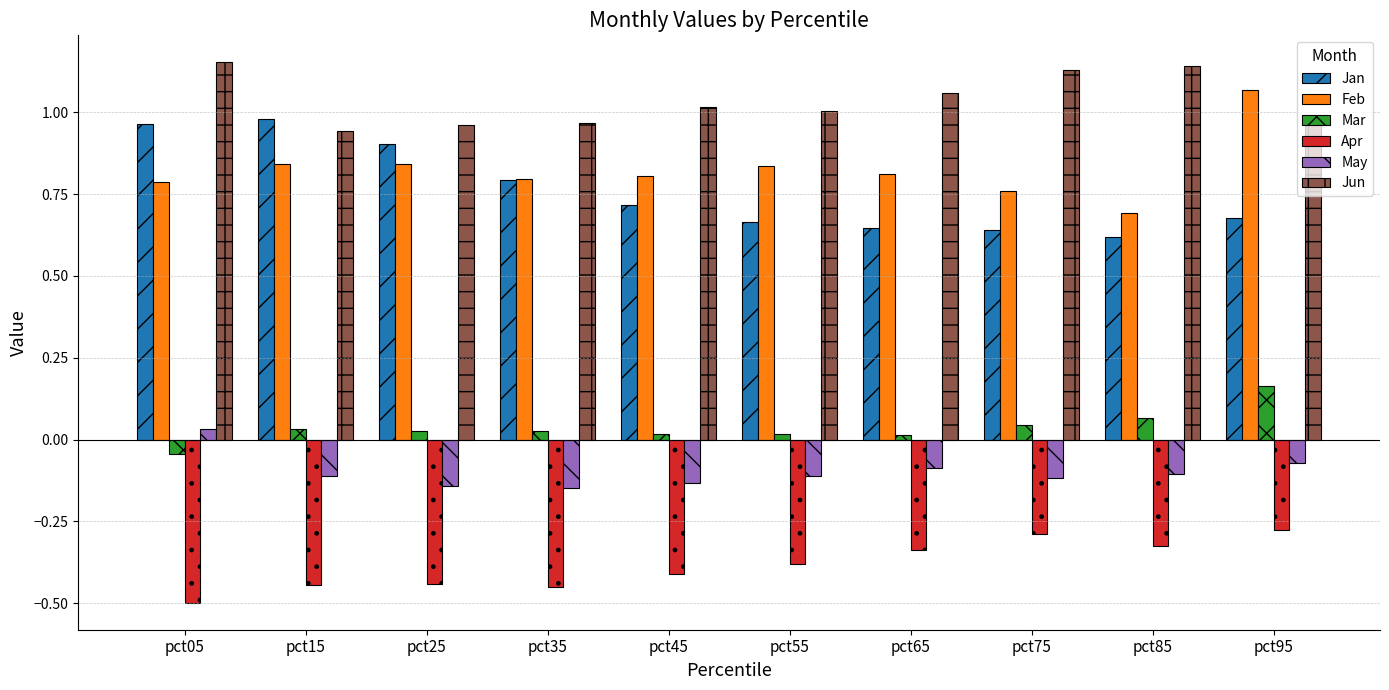

What is the sum of the Feb values at pct65 and pct85?

1.5